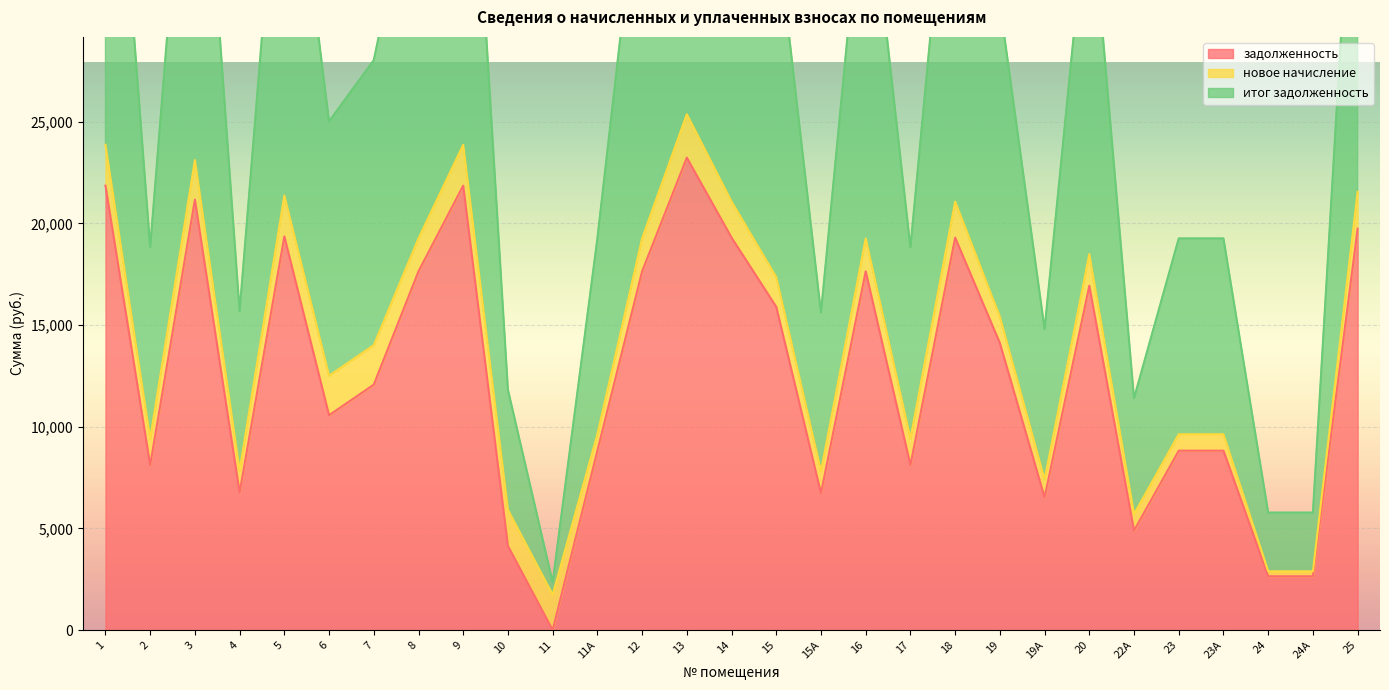

What is the sum of the итог задолженность values at 24А and 14?

47918.9